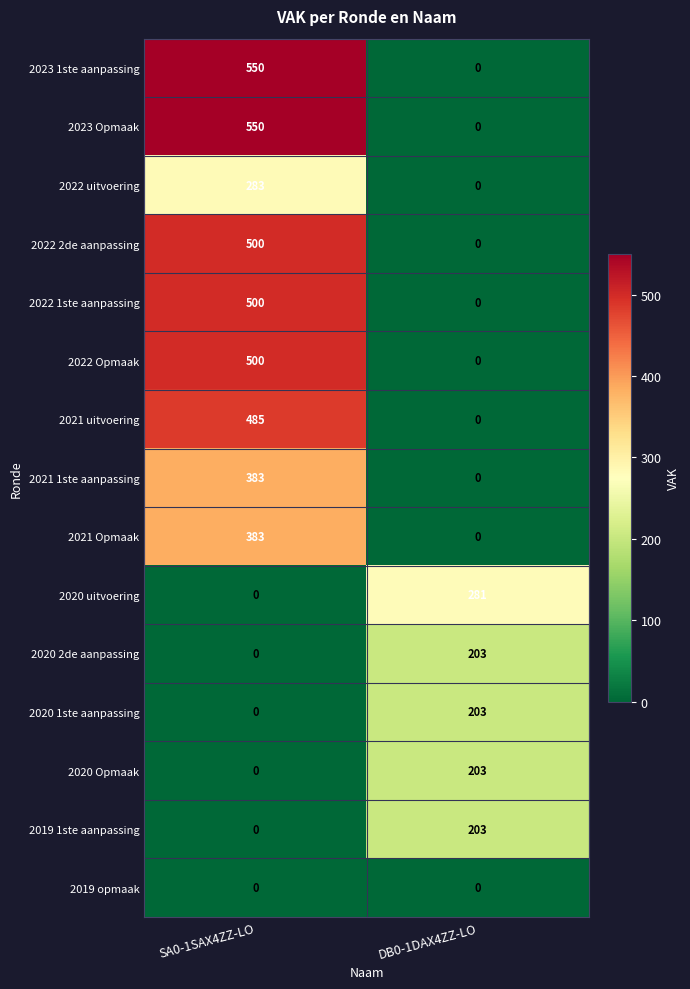

How many positive values does the 2022 Opmaak series have?

1